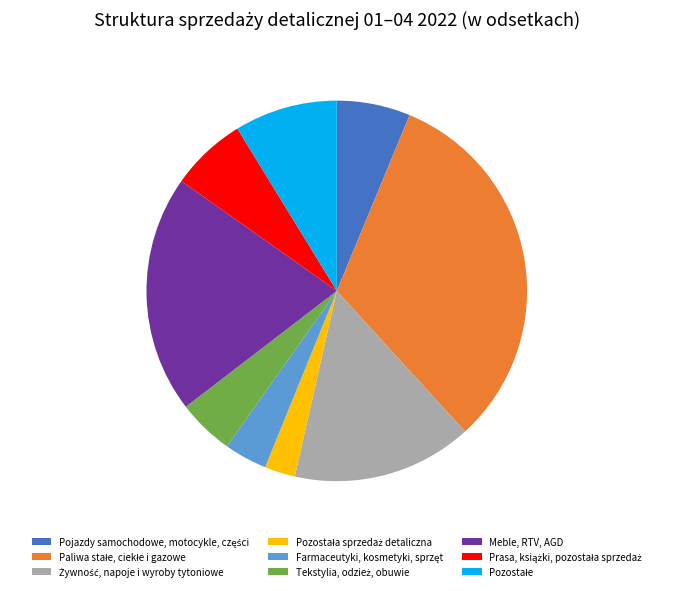

Is there a majority slice in this chart?

No